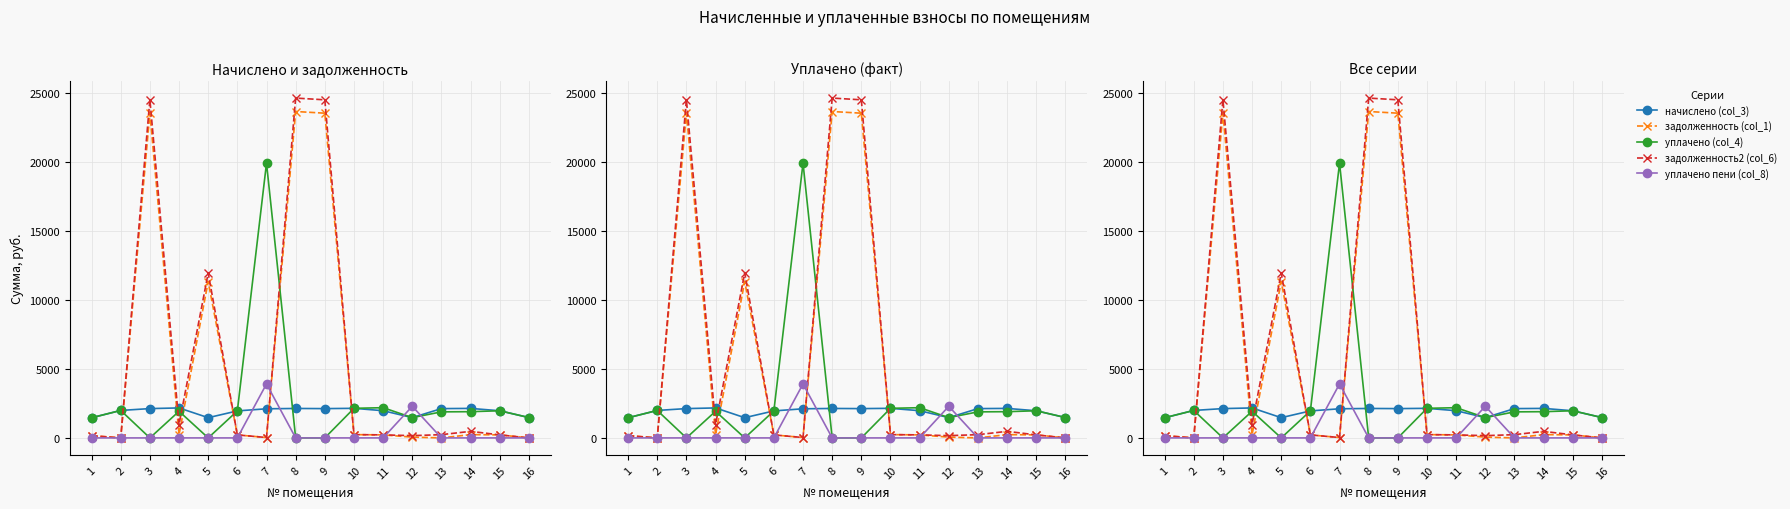

The уплачено (col_4) series shows 1955.7 at 6. True or false?

True